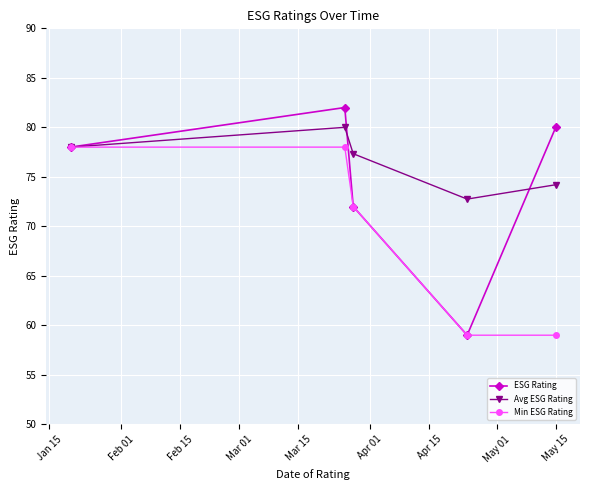

True or false: Min ESG Rating has more than 2 points higher than both neighbors.

False